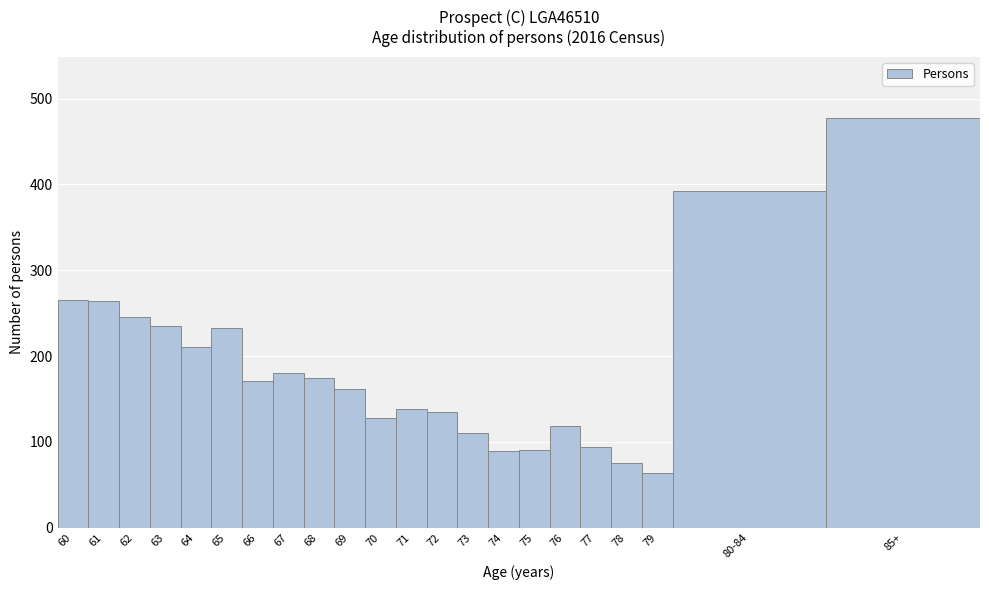

What is the maximum value shown in the chart?

477